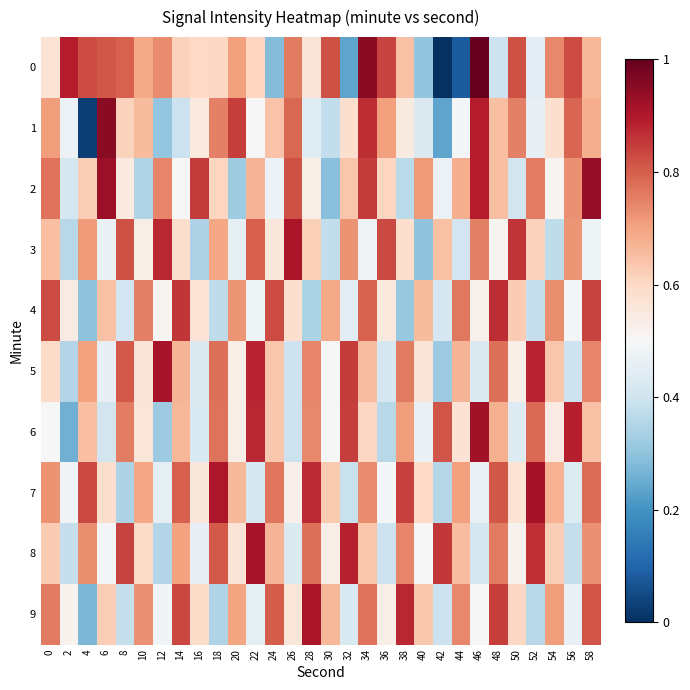

At how many categories does at least one series exceed 0?

30